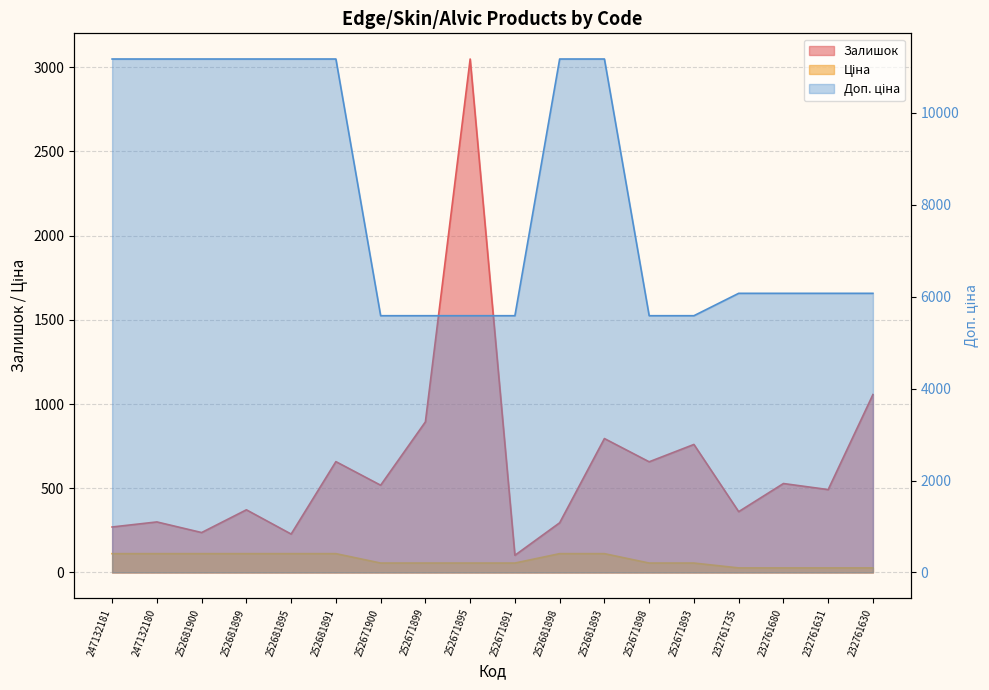

Which series has the largest total across all categories?

Доп. ціна